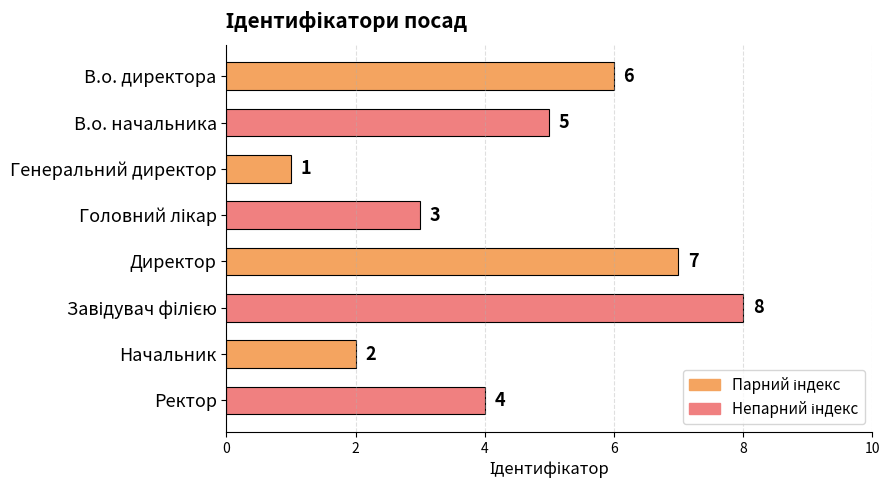

What is the difference between the second highest and minimum values?

6